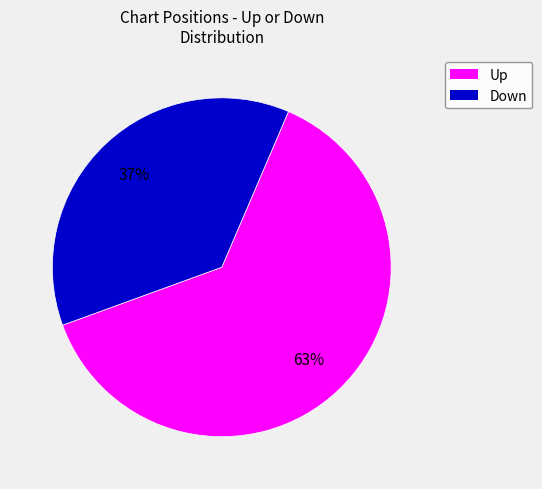

Is there any slice that represents more than half of the pie?

Yes